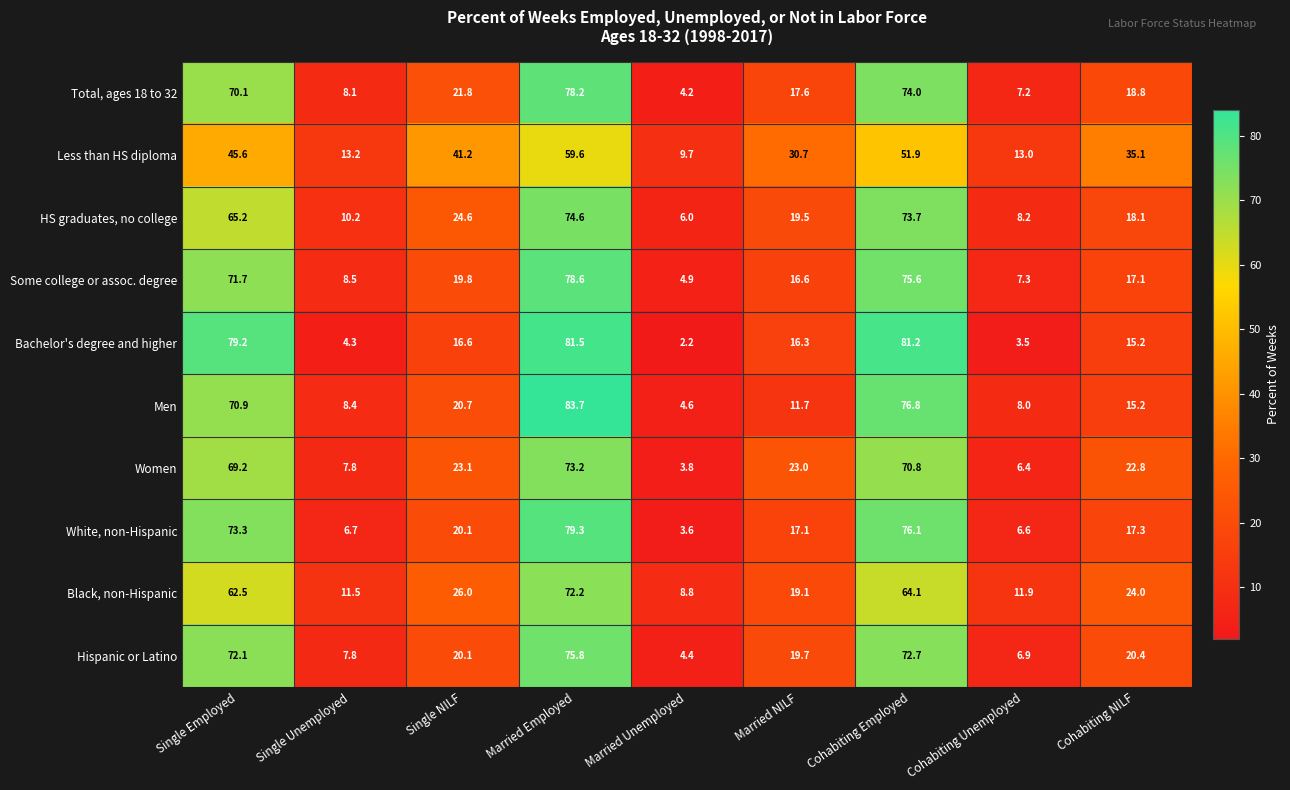

What is the total value across all series at Cohabiting NILF?

204.0